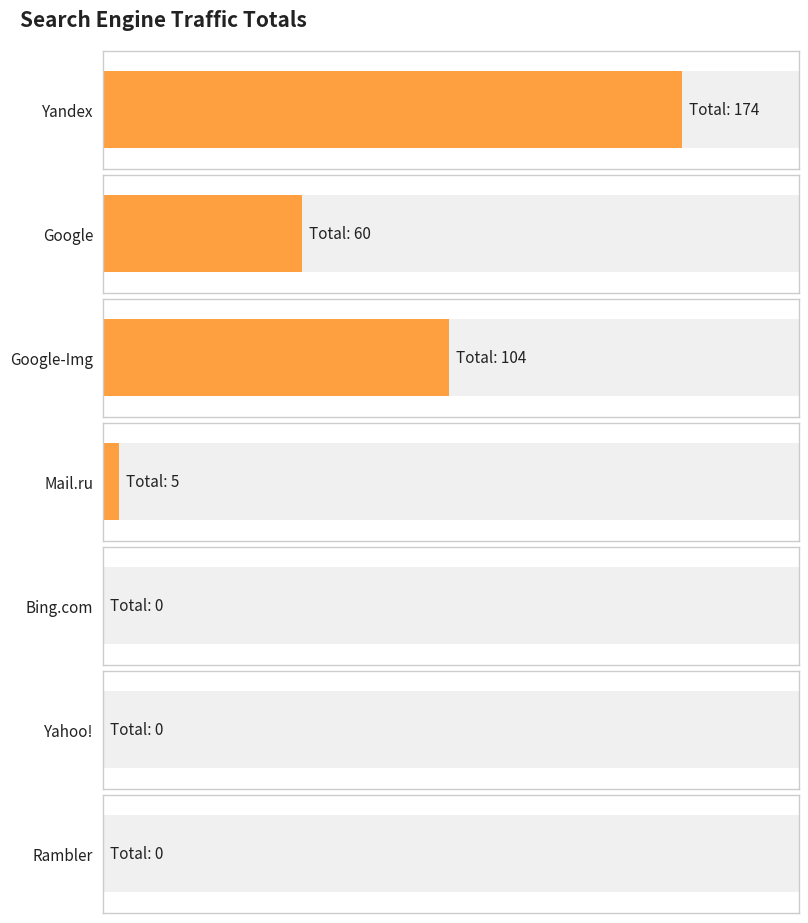

Is the value of Google at Yandex greater than the value of Bing.com at Rambler?

Yes